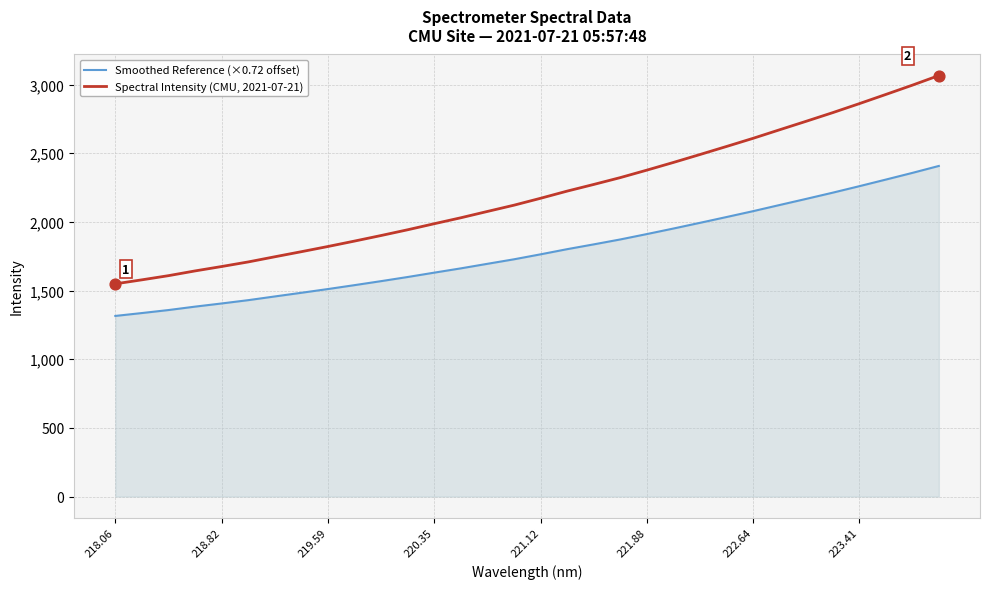

At how many categories does at least one series exceed 2566?

8